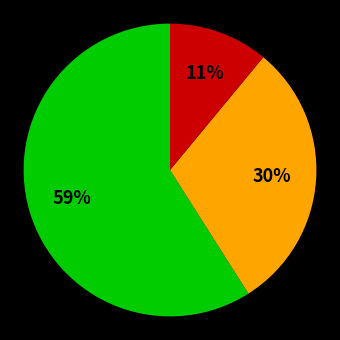

To the nearest percent, what is the difference between the largest and smallest slice percentages?

48%